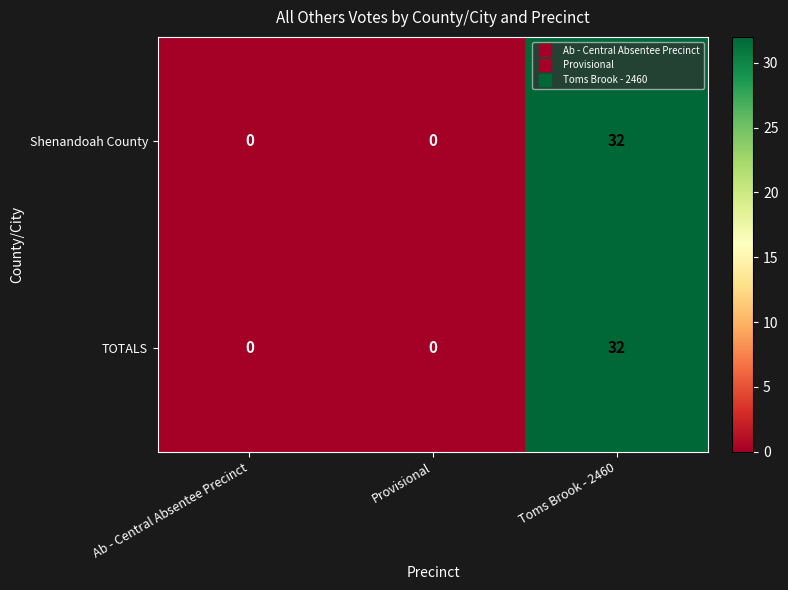

At how many categories does at least one series exceed 7?

1